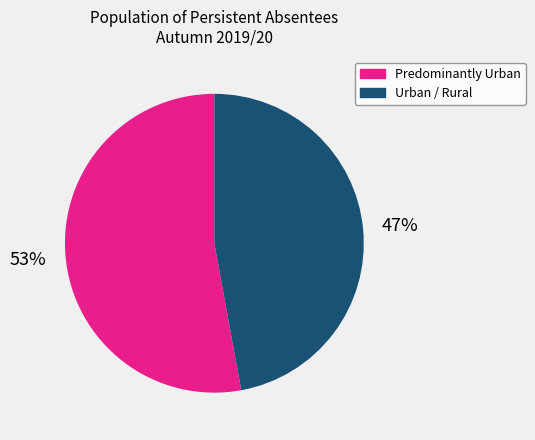

Is there any slice that represents more than half of the pie?

Yes